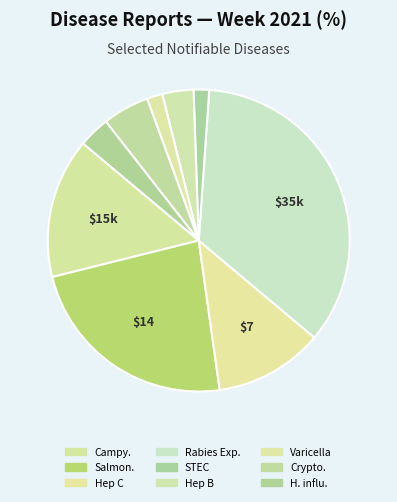

How many segments does this pie chart have?

9